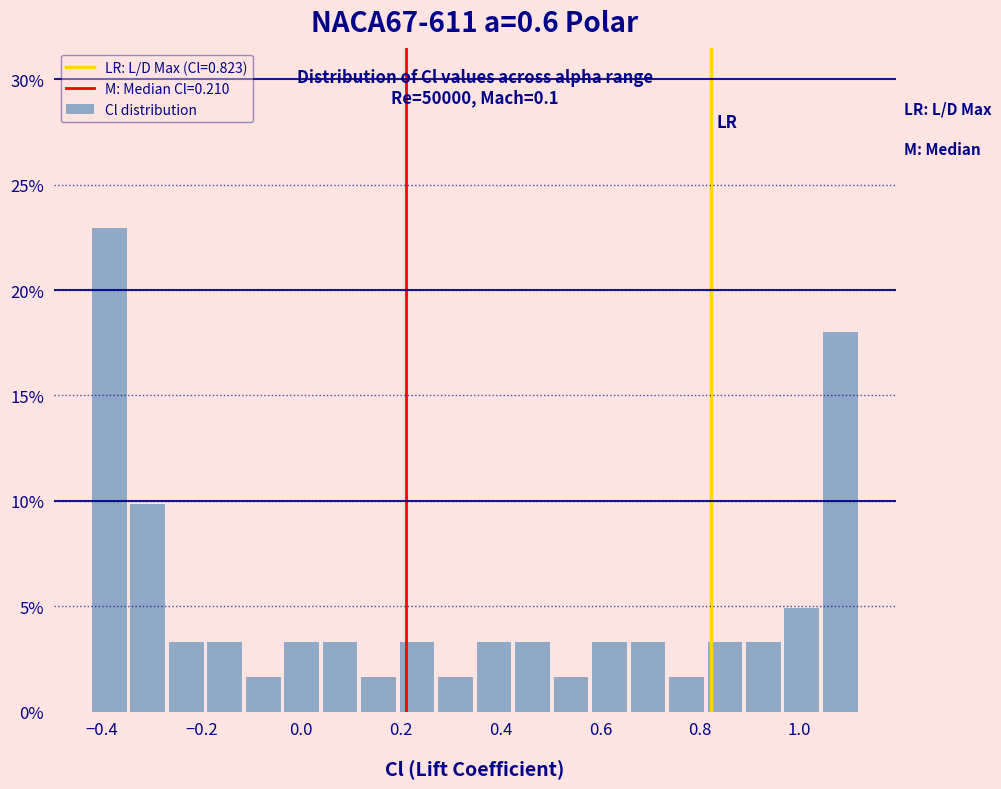

Around what value on the x-axis is the tallest bar? Give the approximate position of its centre, as read against the axis.

-0.38